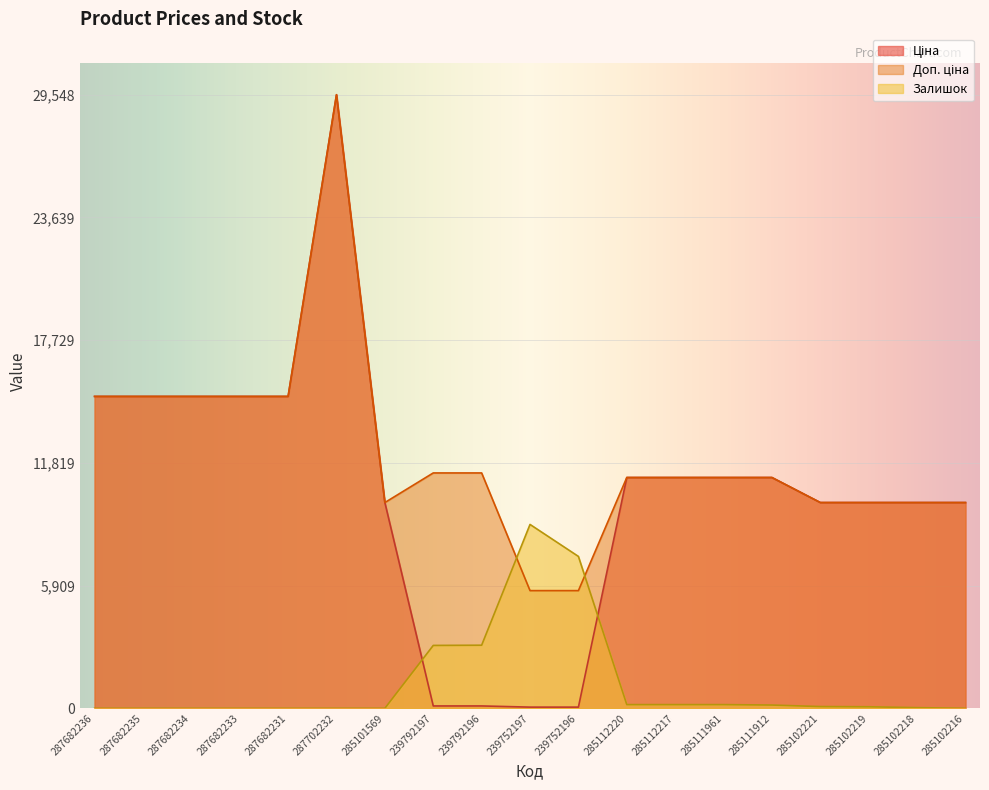

Which series has the largest range (max minus min)?

Ціна